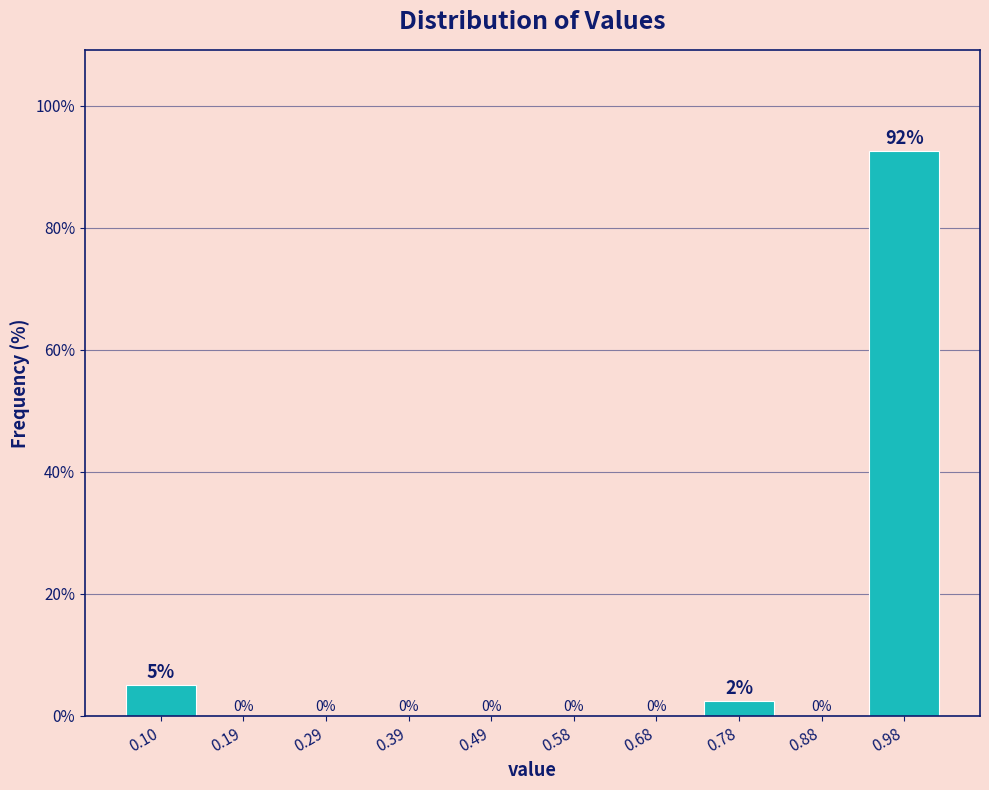

Which range on the x-axis has the tallest bar?

0.93 to 1.02